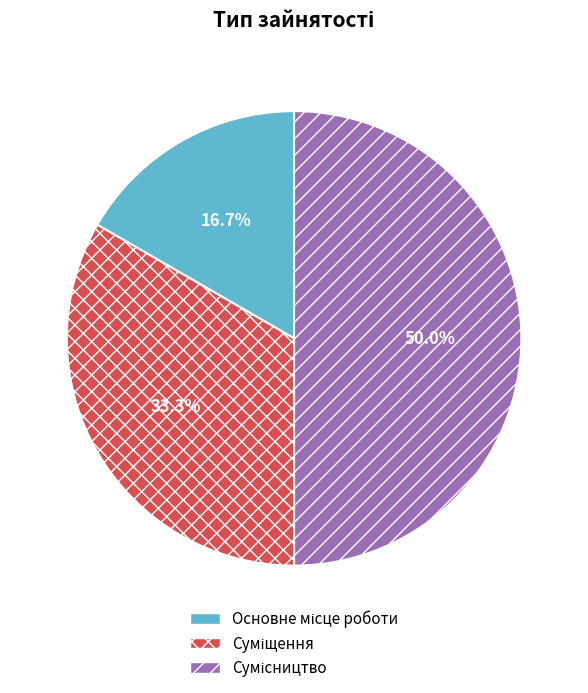

What is the change in value from Суміщення to Сумісництво?

+1